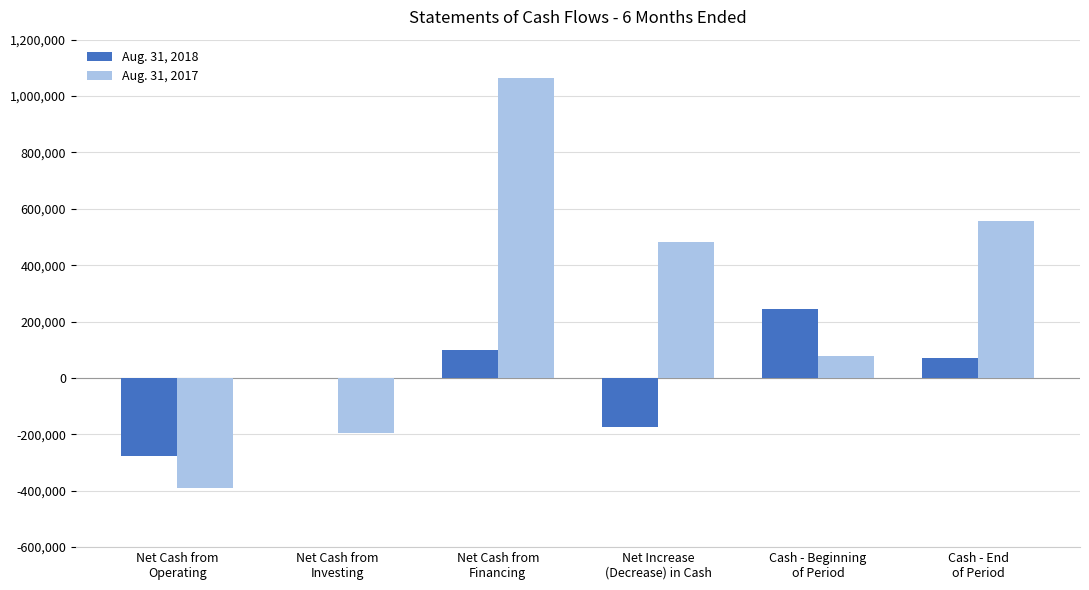

How many values in Aug. 31, 2017 are above zero?

4